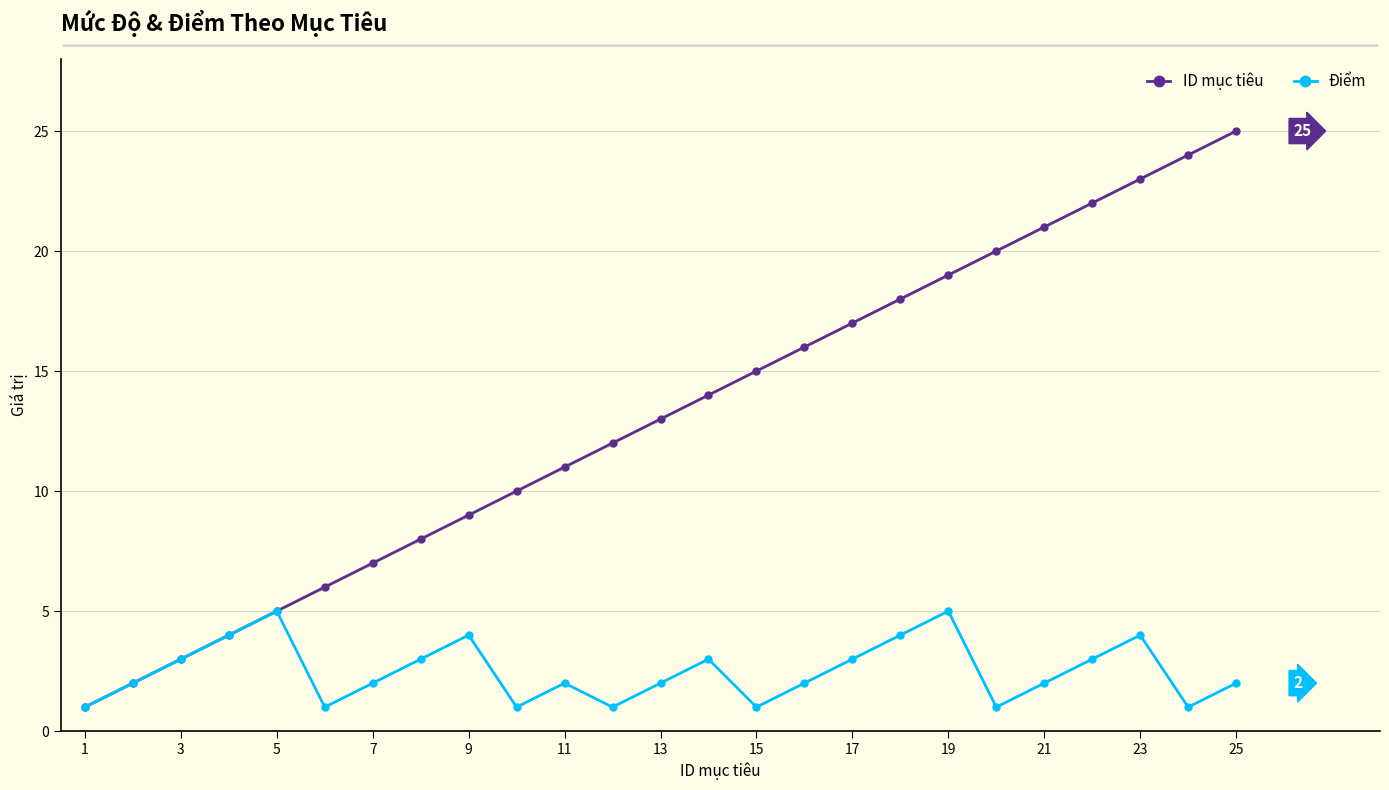

How many interior local valleys does the Điểm series have?

6